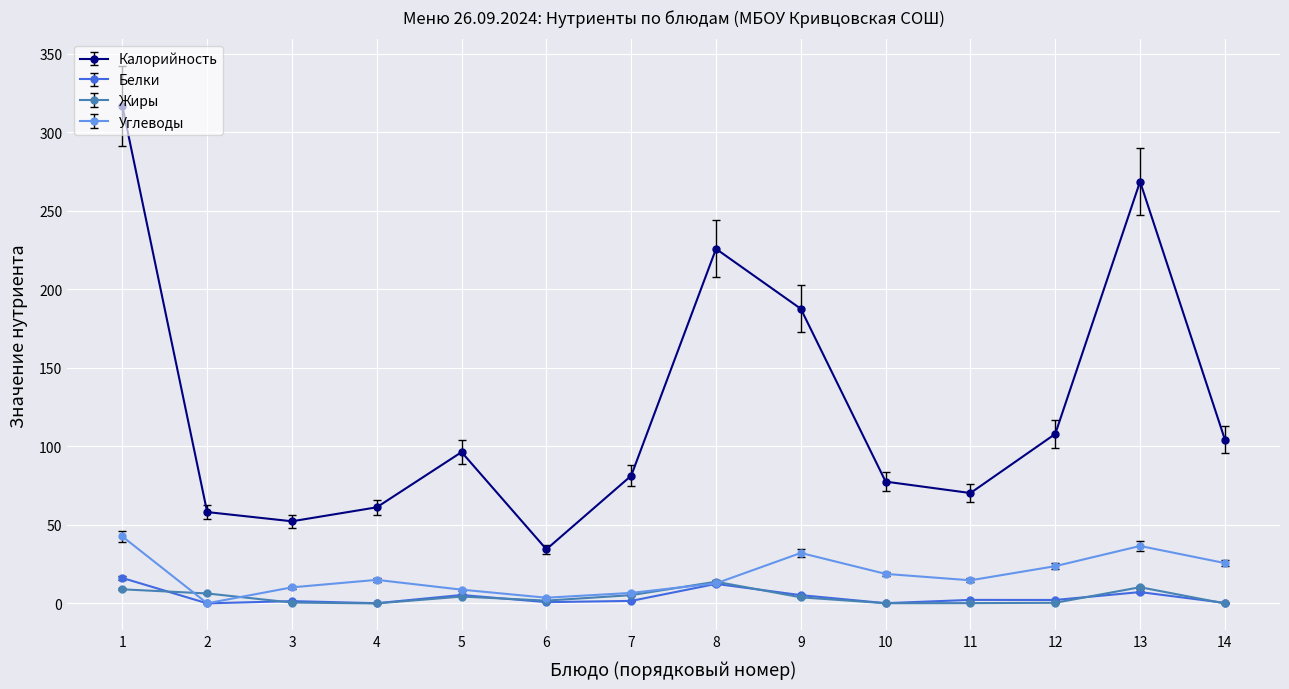

Where is the first local maximum for Углеводы?

4